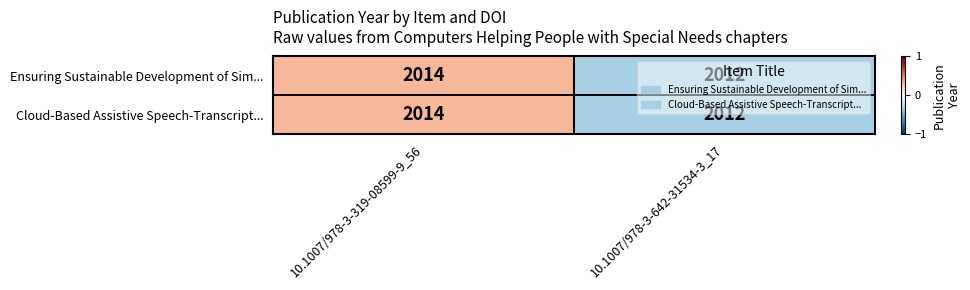

What is the approximate value of Ensuring Sustainable Development of Sim... at 10.1007/978-3-319-08599-9_56?

2014